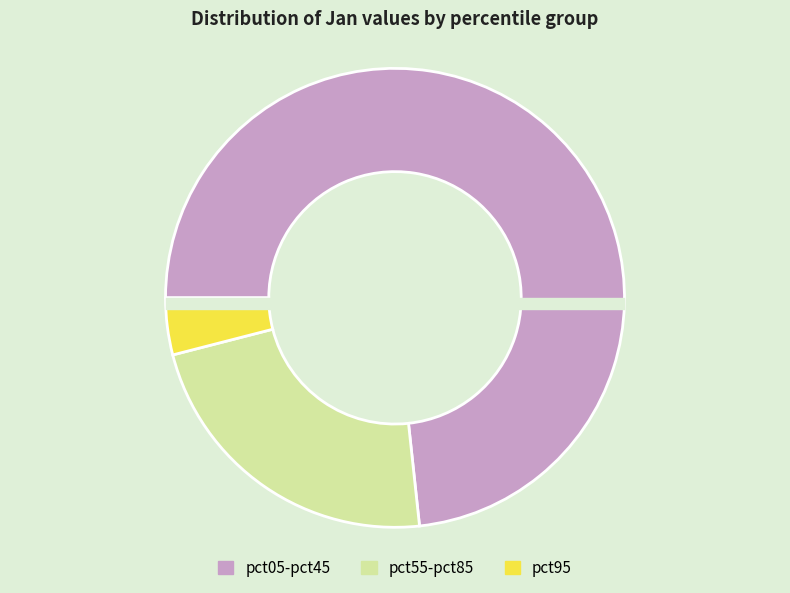

Does any single category account for the majority?

Yes